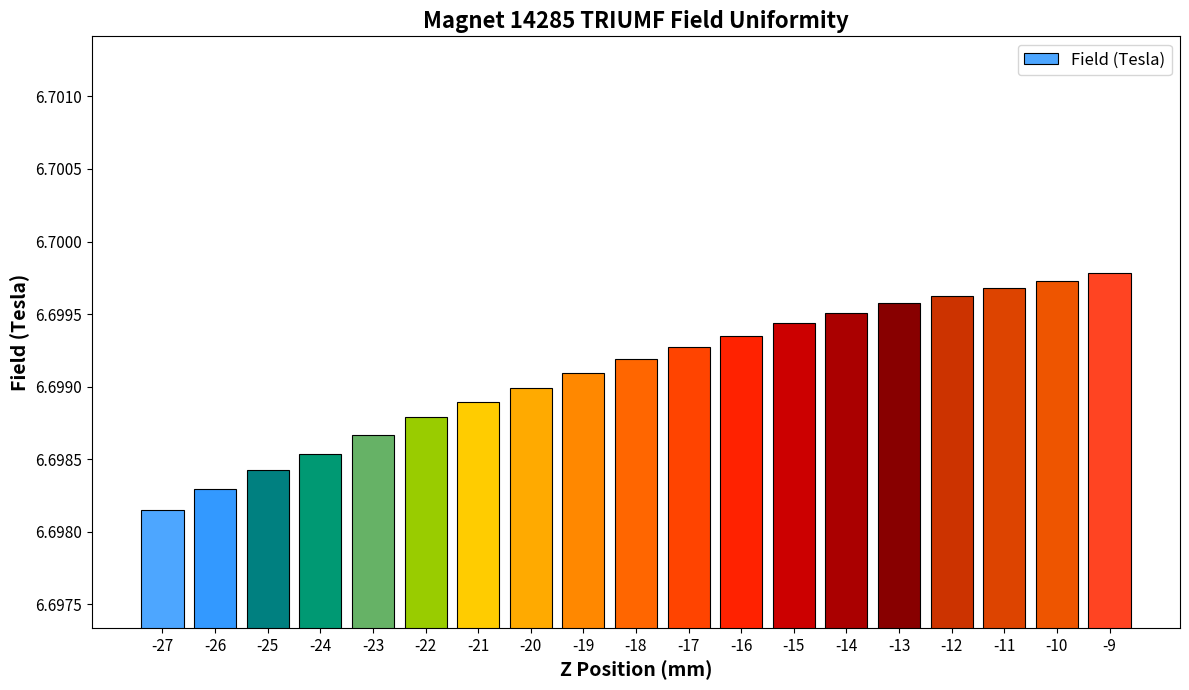

Which category has the lowest value across all series?

-27